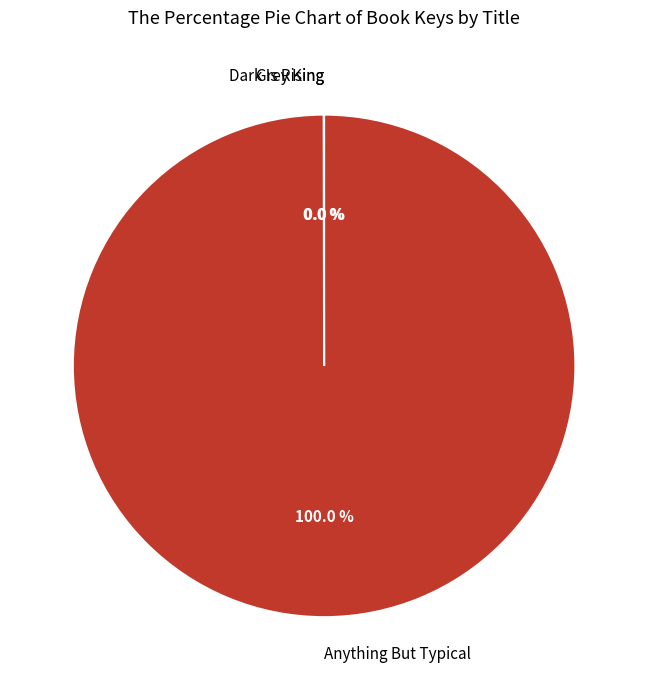

To the nearest percent, what is the average slice percentage?

33%